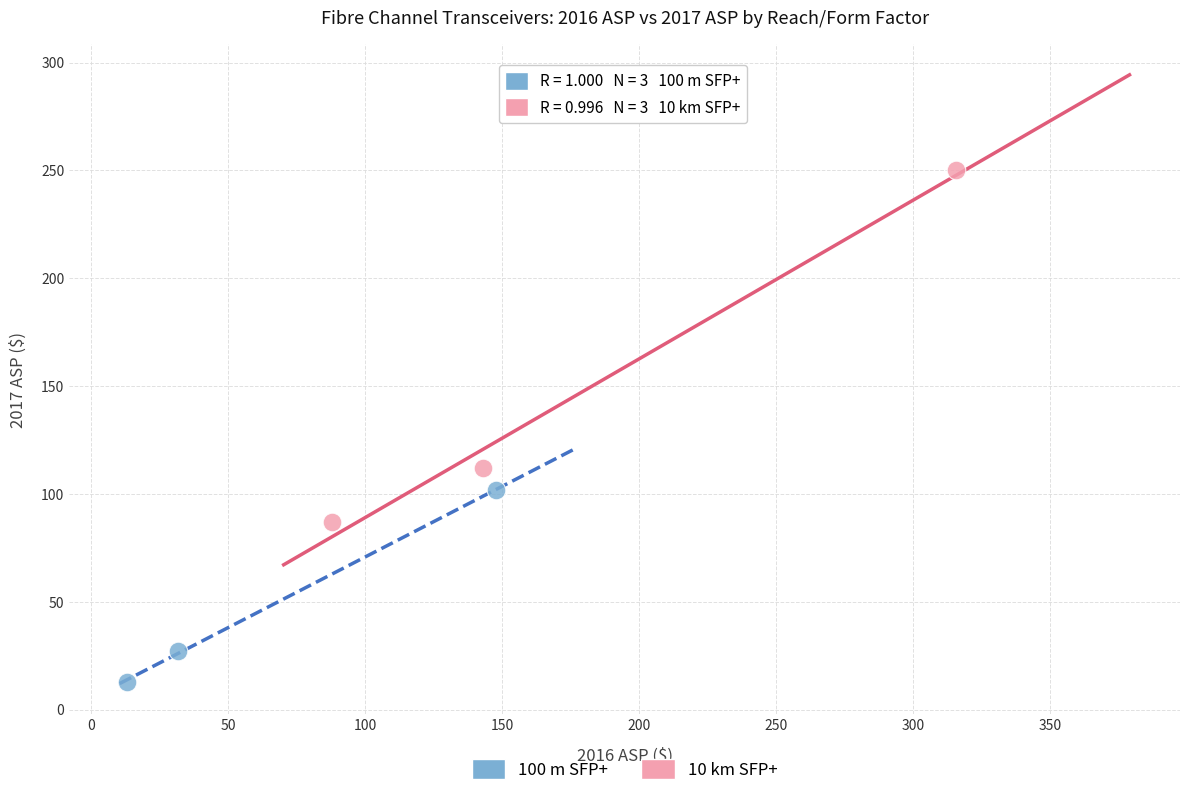

Which series contains the highest Y value?

10 km SFP+